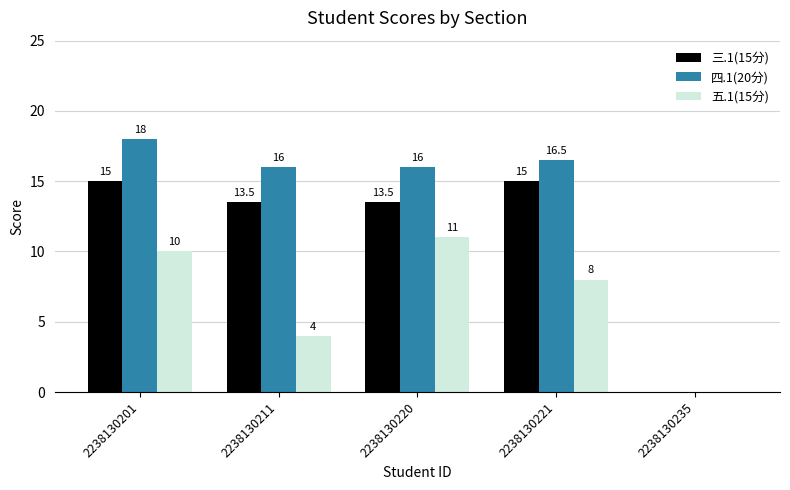

Reading left to right, extract all data points from this chart.

三.1(15分): 2238130201=15.0	2238130211=13.5	2238130220=13.5	2238130221=15.0	2238130235=0.0
四.1(20分): 2238130201=18.0	2238130211=16.0	2238130220=16.0	2238130221=16.5	2238130235=0.0
五.1(15分): 2238130201=10.0	2238130211=4.0	2238130220=11.0	2238130221=8.0	2238130235=0.0